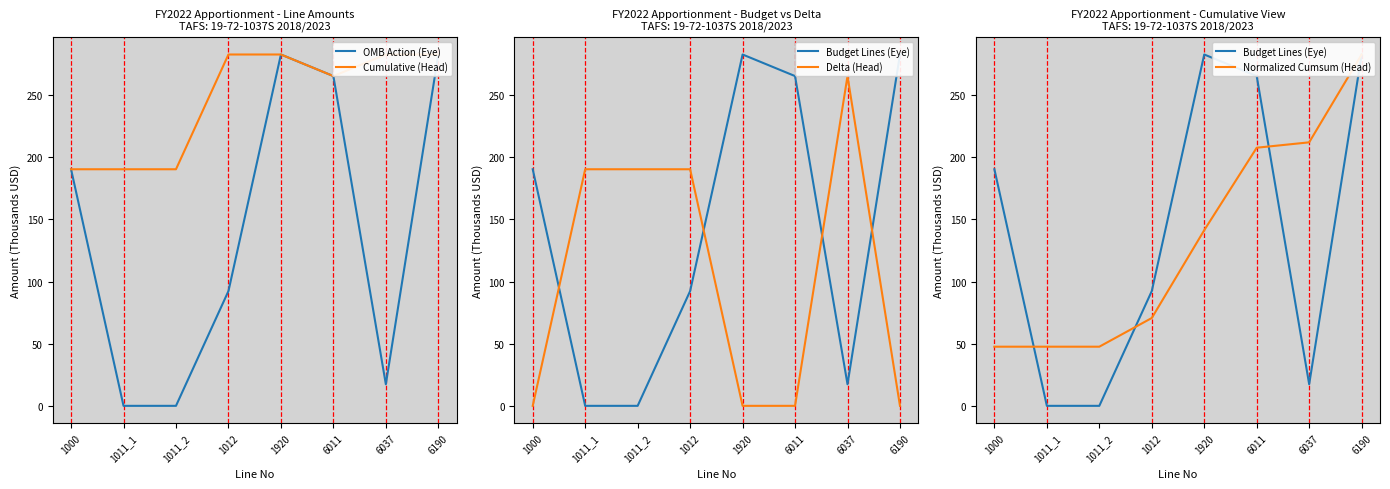

What is the sum of the Cumulative (Head) values at 1011_2 and 1000?

380.8